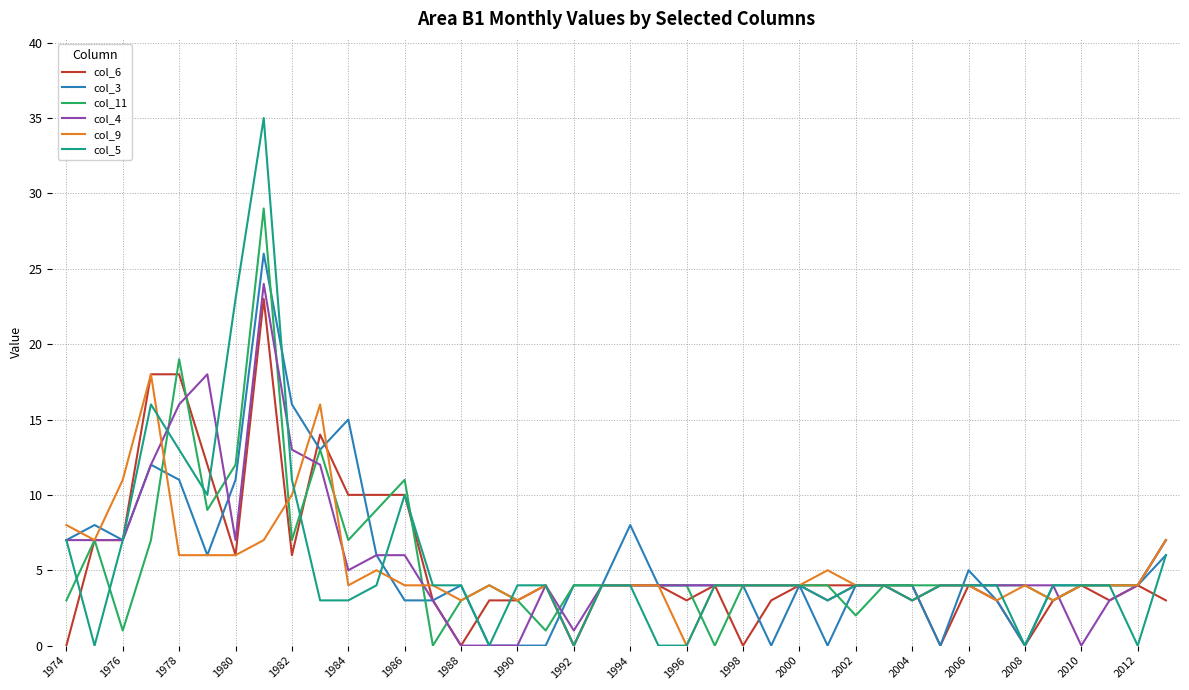

Which series has the largest range (max minus min)?

col_5